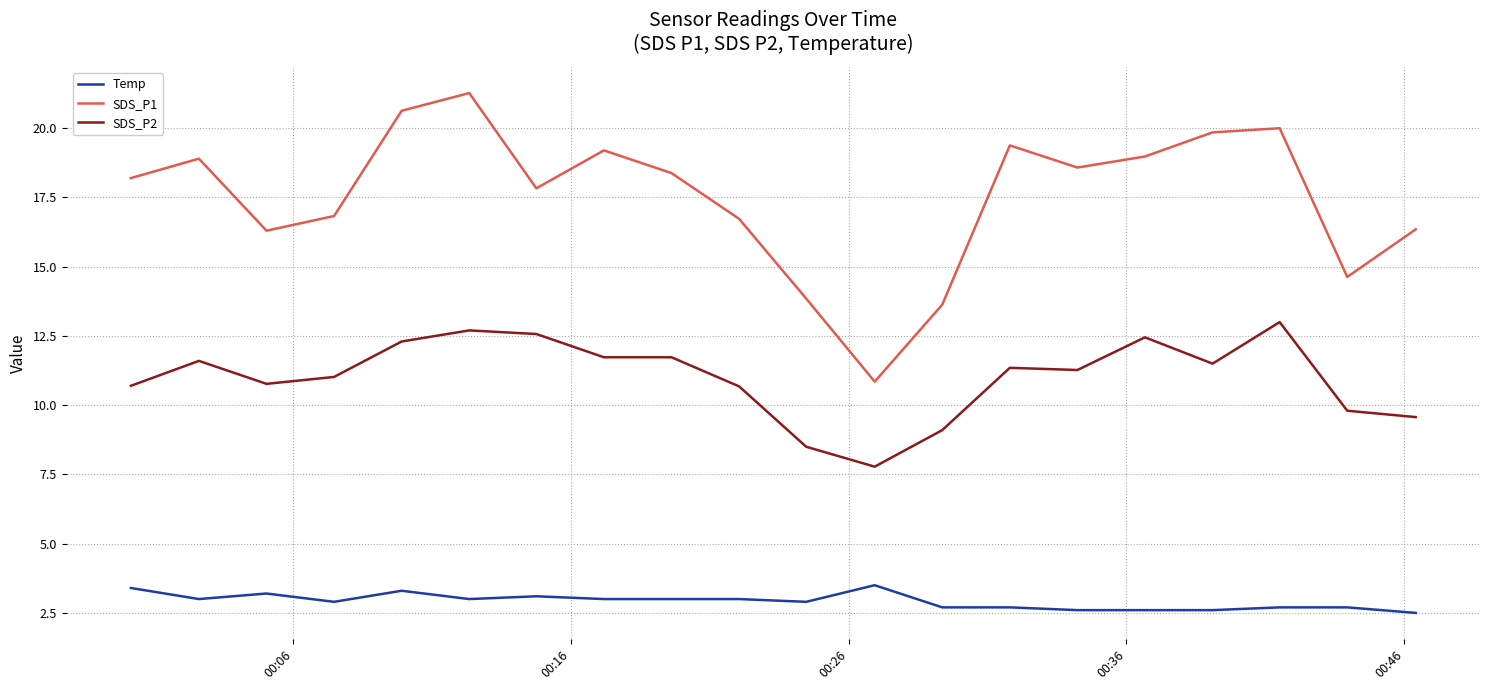

Does the chart have visible grid lines?

Yes